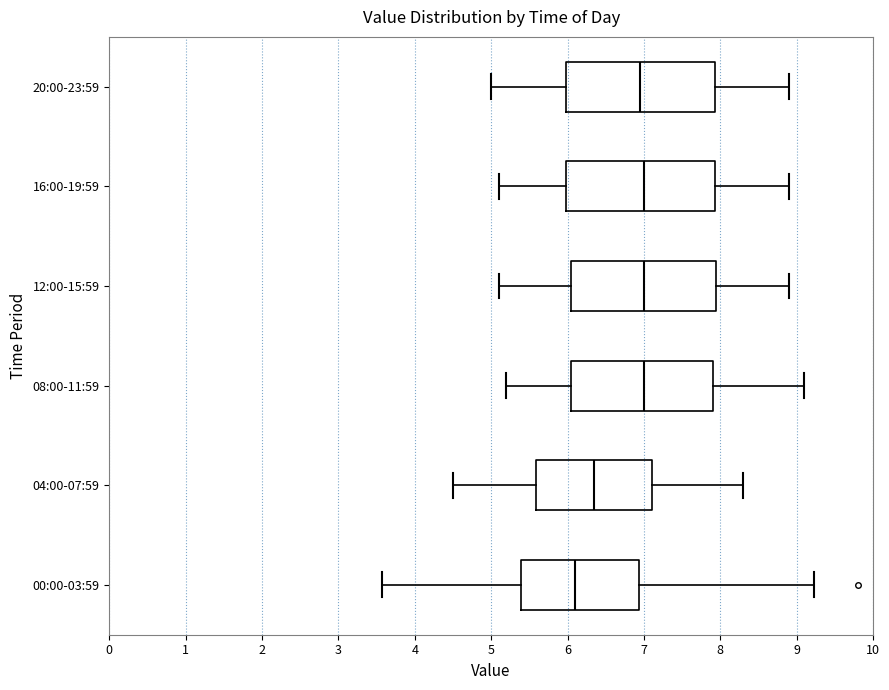

Reading bottom to top, transcribe this box plot: for each box, give where its median line is, the range the box spans, and where its two whiskers end, as read against the x-axis. The values are not printed on the chart, so give them approximately, as read against the axis.

00:00-03:59: median 6.1, box 5.4 to 6.9, whiskers 3.6 to 9.2
04:00-07:59: median 6.4, box 5.6 to 7.1, whiskers 4.5 to 8.3
08:00-11:59: median 7.0, box 6.1 to 7.9, whiskers 5.2 to 9.1
12:00-15:59: median 7.0, box 6.1 to 8.0, whiskers 5.1 to 8.9
16:00-19:59: median 7.0, box 6.0 to 7.9, whiskers 5.1 to 8.9
20:00-23:59: median 7.0, box 6.0 to 7.9, whiskers 5.0 to 8.9